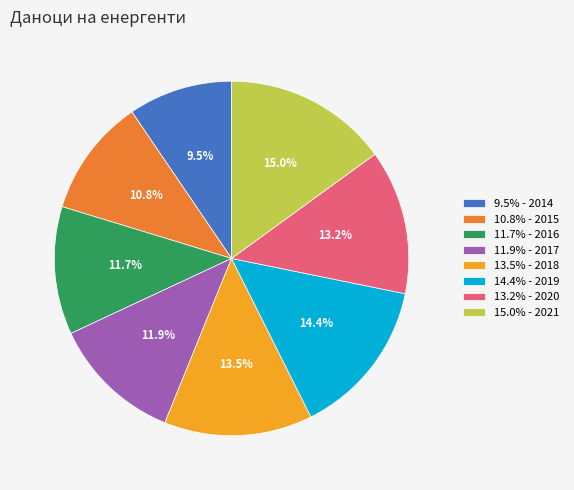

Which has a higher value, 9.5% - 2014 or 11.9% - 2017?

11.9% - 2017